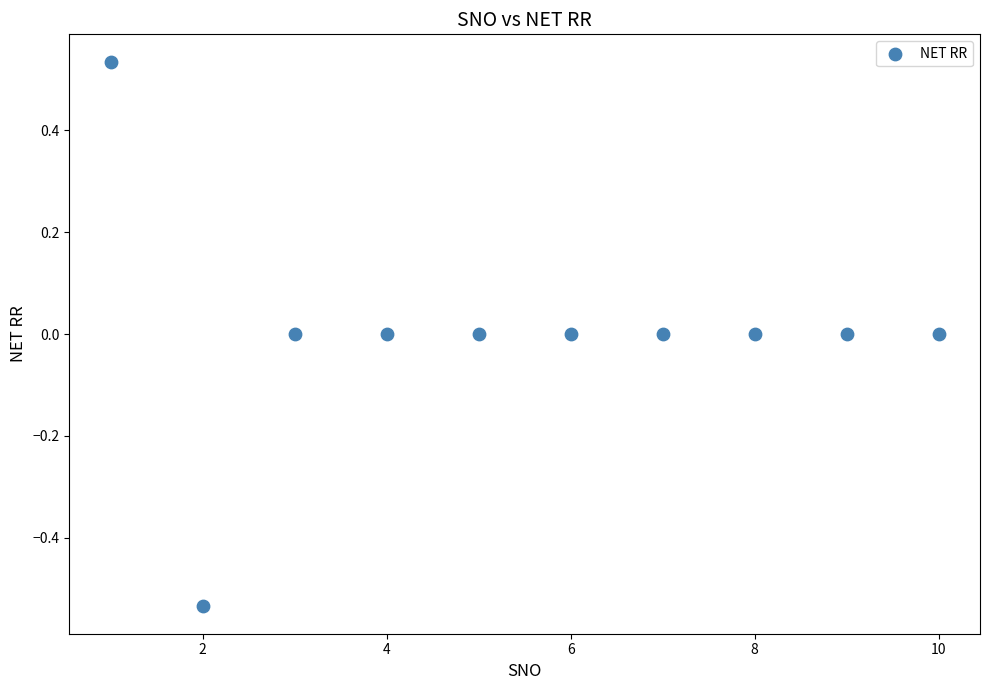

What is the range of X values (max minus min)?

9.0